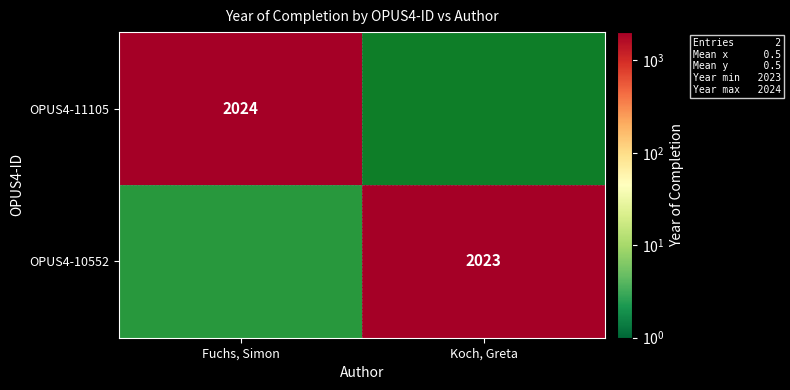

What is the difference between the OPUS4-10552 values at Koch, Greta and Fuchs, Simon?

2023